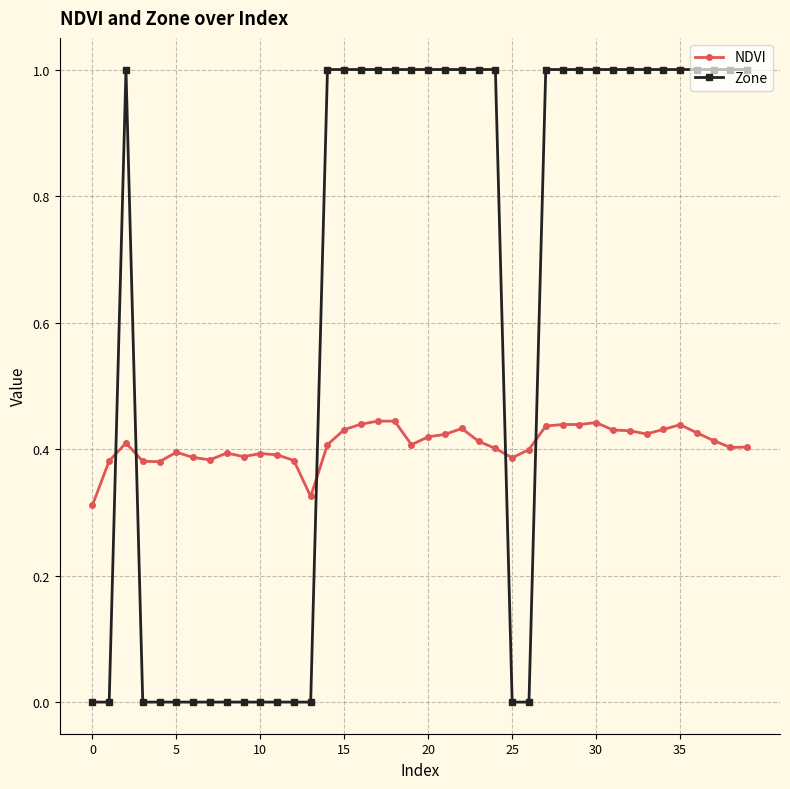

True or false: Zone and NDVI cross at least once.

True